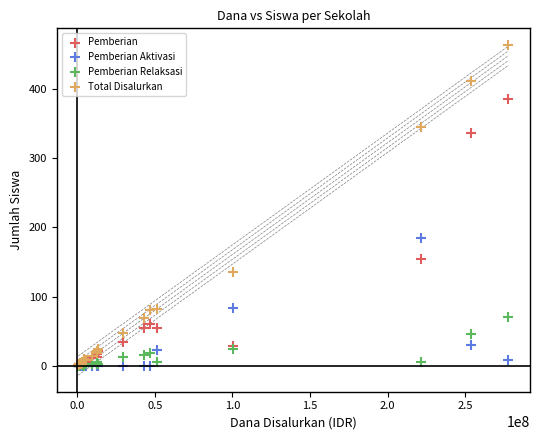

Which series has the widest spread of Y values?

Total Disalurkan